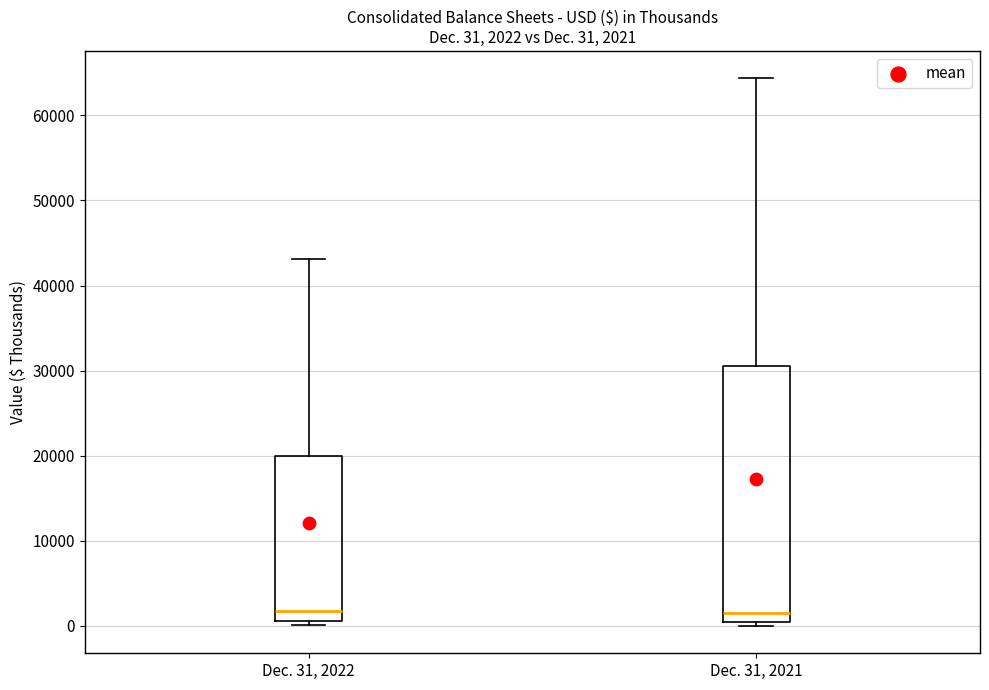

Comparing the boxes themselves (not the whiskers), which one is the tallest?

Dec. 31, 2021